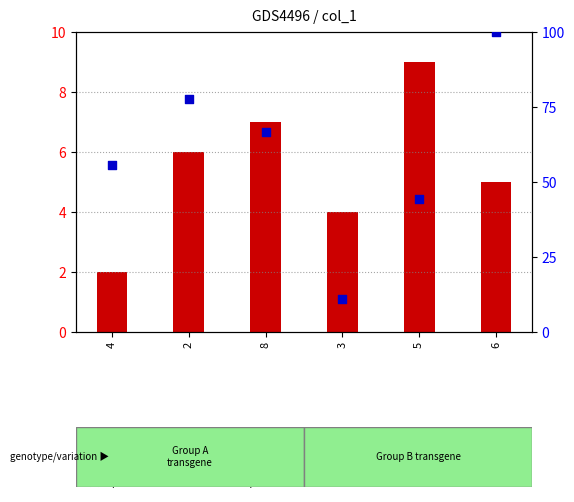

Which series contains the lowest Y value?

transformed count